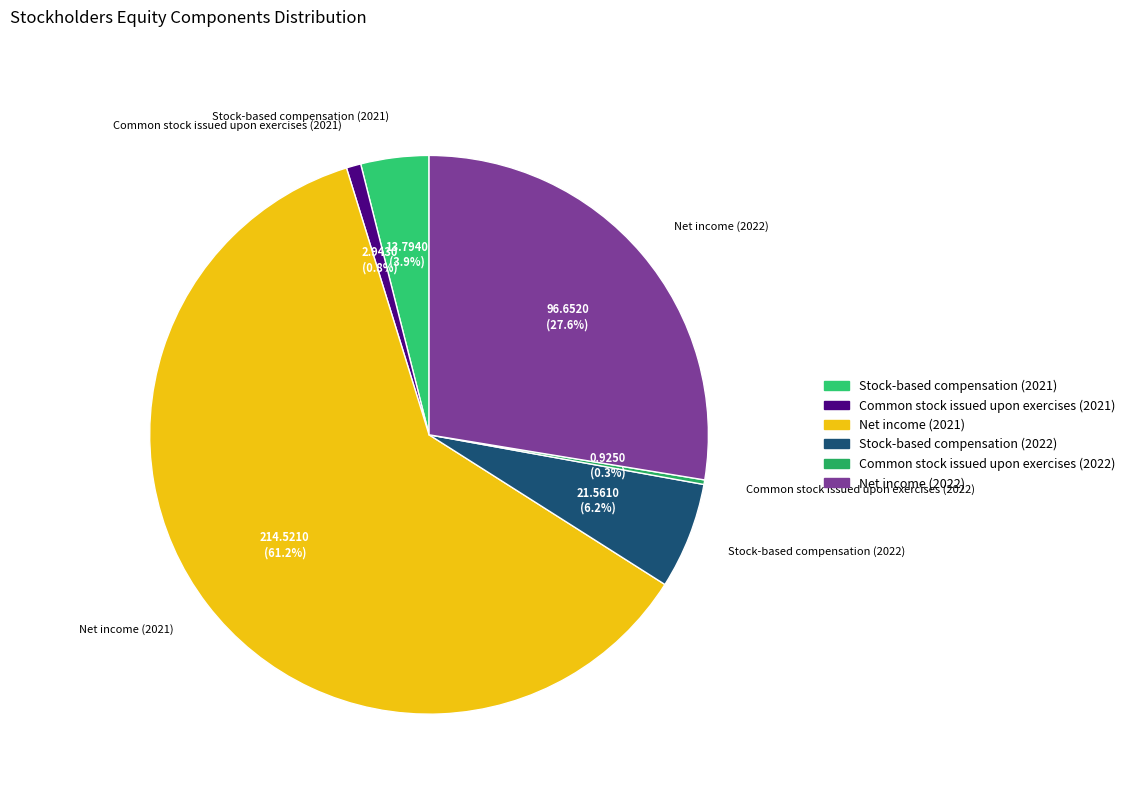

Does any single category account for the majority?

Yes